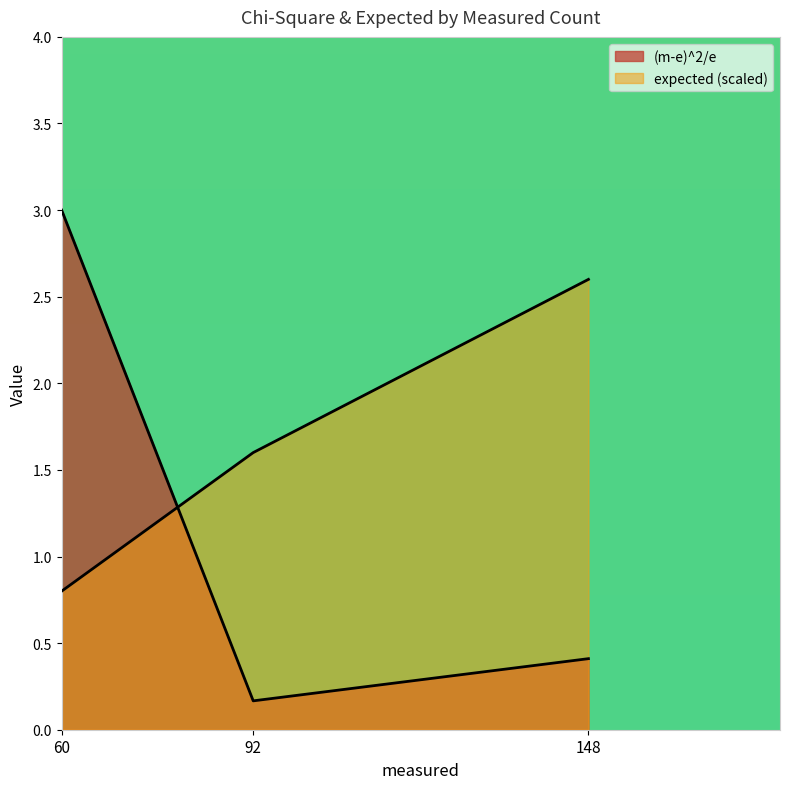

Does the chart display data point markers on the line(s)?

No